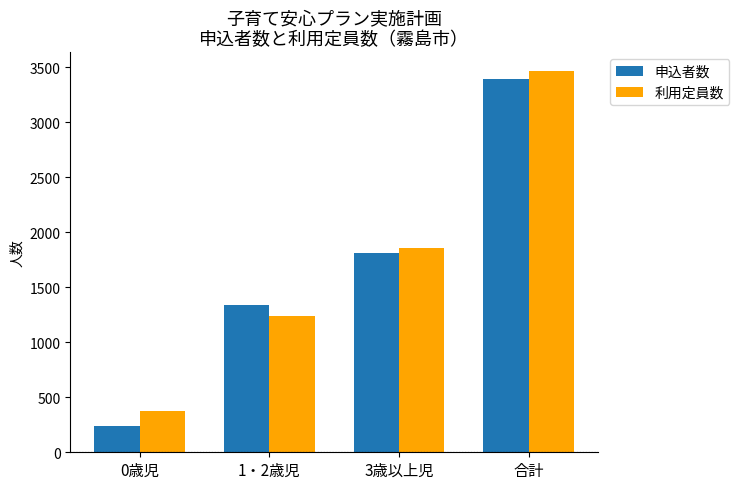

What is the maximum value shown in the chart?

3466